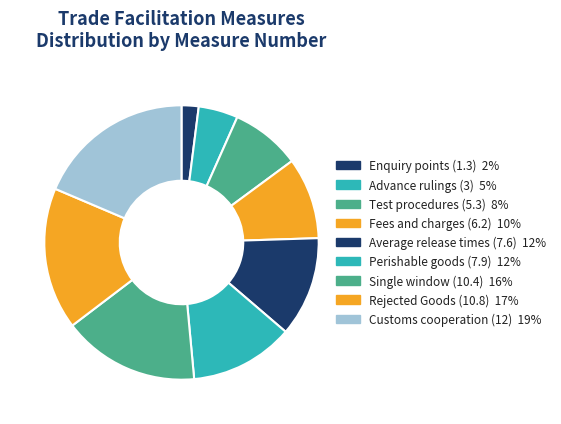

What percentage is the Average release times (7.6) slice, to the nearest percent?

12%